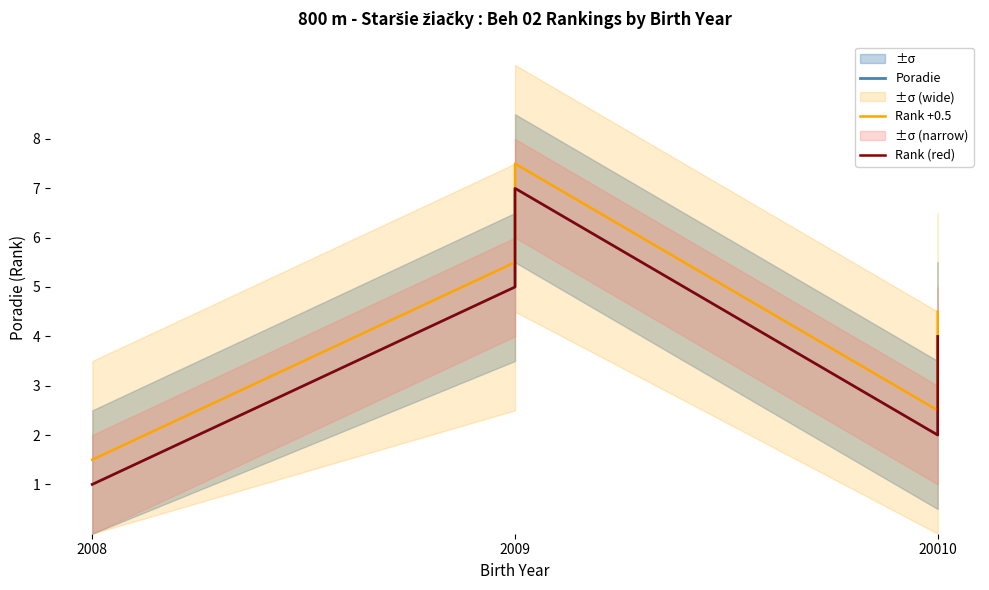

True or false: Rank +0.5 has a value of 3.9 at 20010.

False